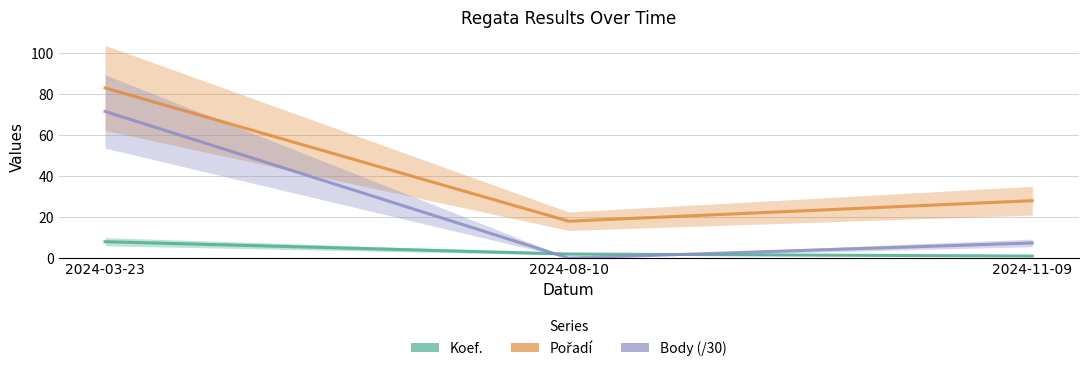

Rank the series by their maximum value, from lowest to highest.

Koef., Body (/30), Pořadí